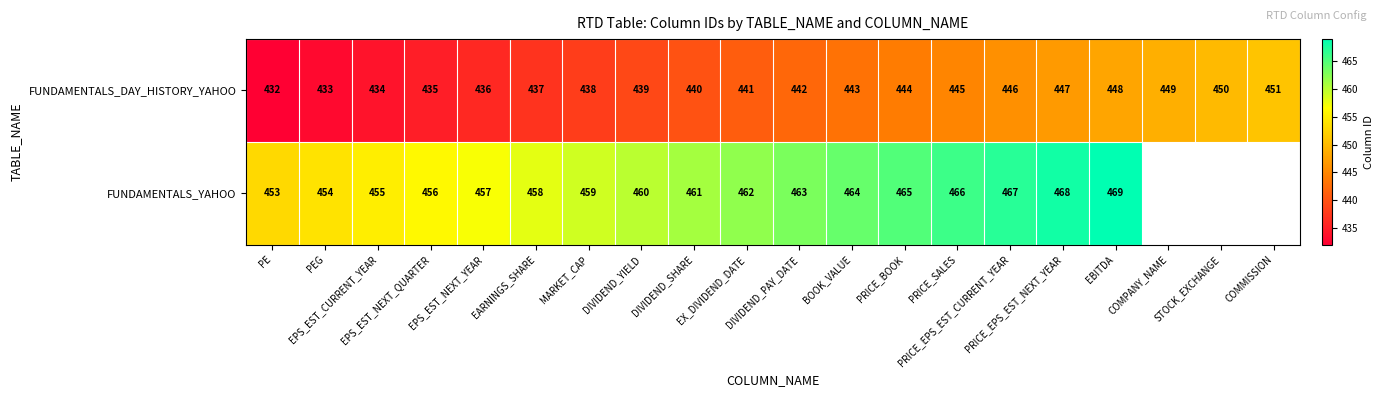

The value of FUNDAMENTALS_YAHOO at EPS_EST_NEXT_QUARTER is 637.5. True or false?

False